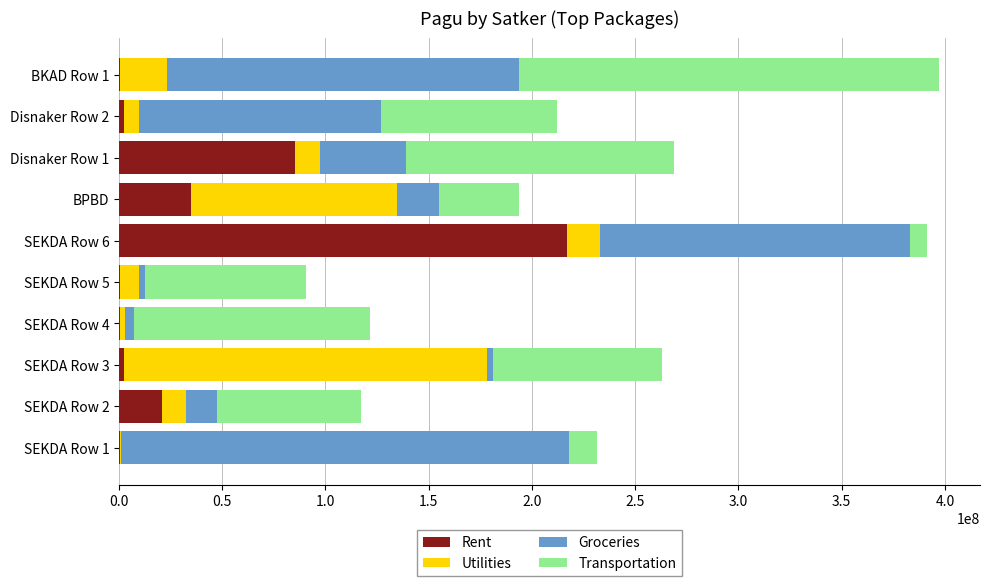

How many series are shown in this chart?

4